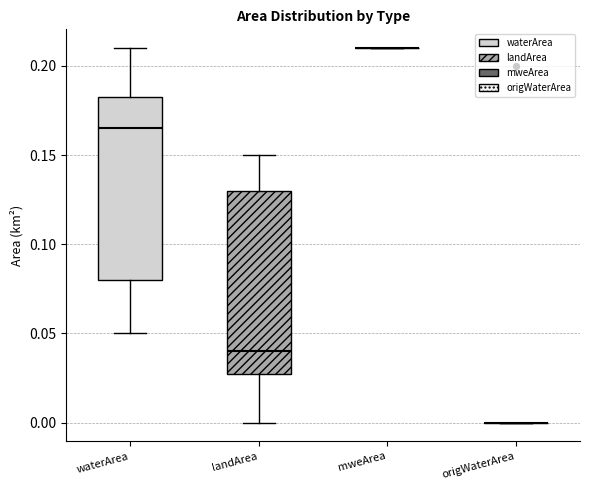

Where does the lower whisker of the box for waterArea end on the y-axis? The values are not printed on the chart, so give them approximately, as read against the axis.

0.050